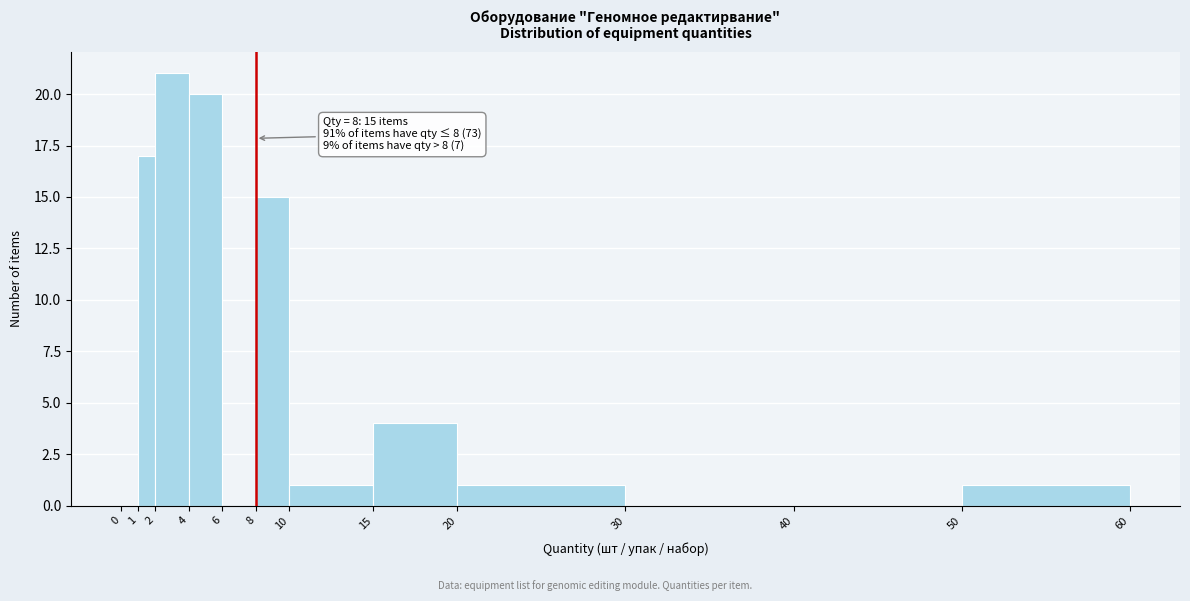

Over which range of the x-axis is the bar tallest?

2 to 4